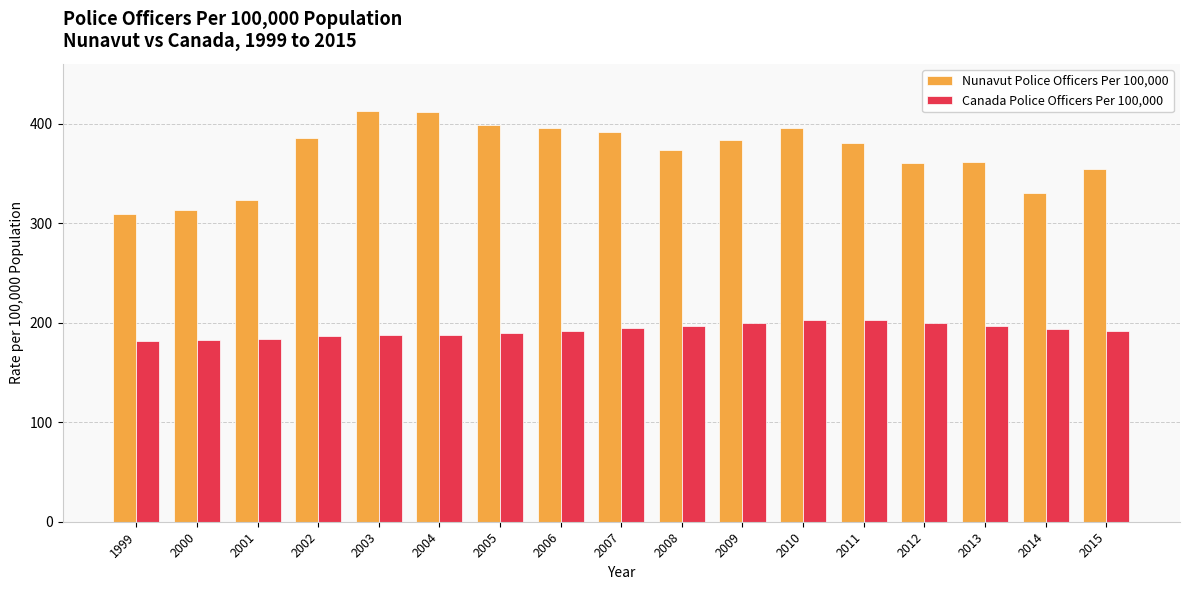

What is the difference between the Canada Police Officers Per 100,000 values at 2009 and 2001?

16.0